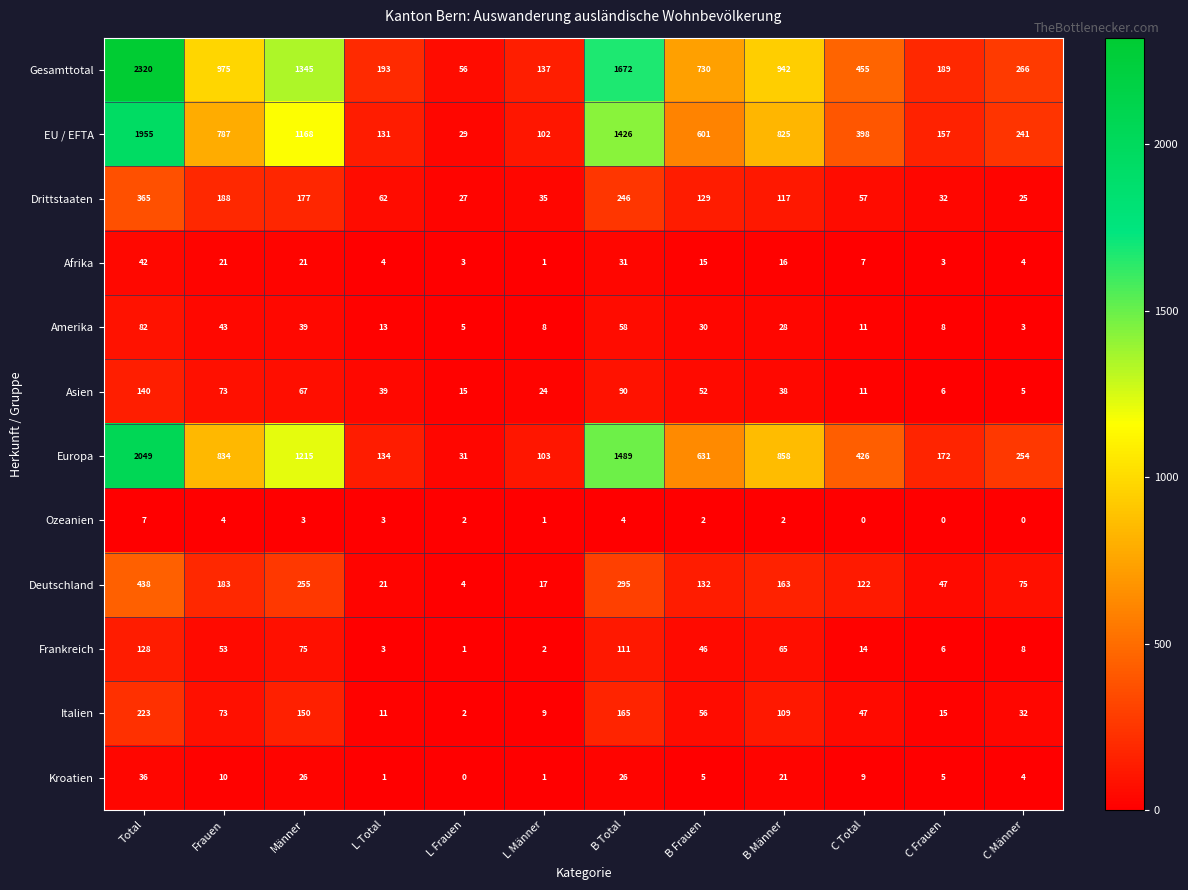

What is the difference between the maximum and minimum values in the Afrika series?

41